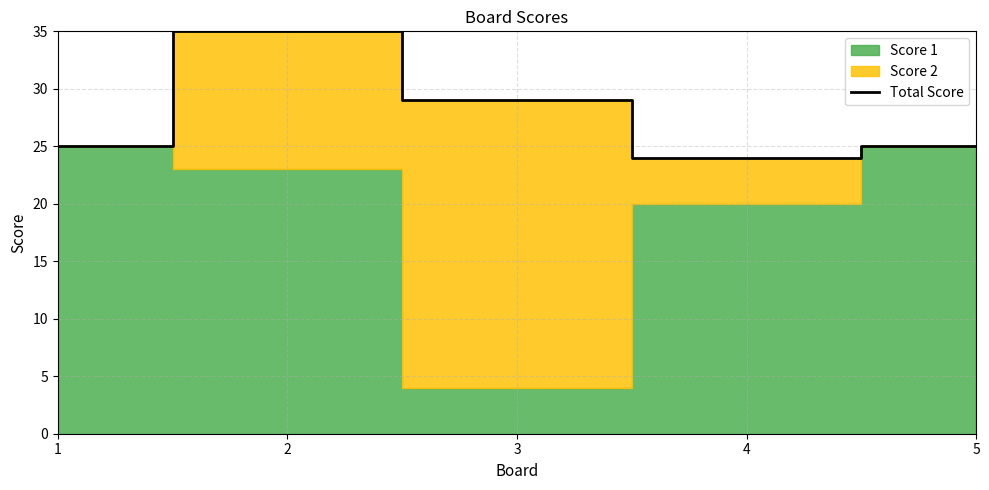

Reading left to right, transcribe all the data shown in this chart.

1=25	2=35	3=29	4=24	5=25